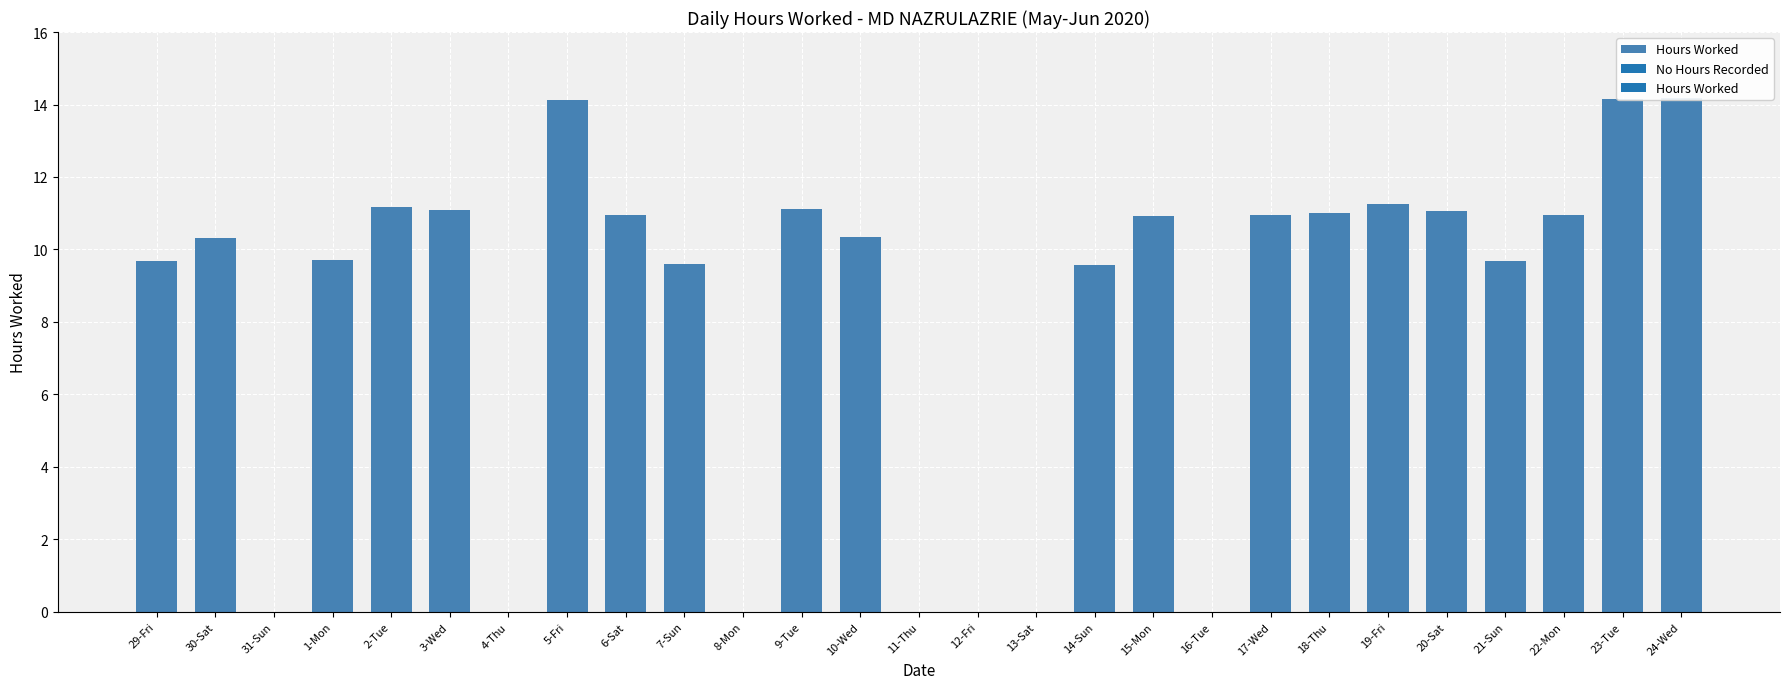

List the labels in order of value, largest first.

24-Wed, 23-Tue, 5-Fri, 19-Fri, 2-Tue, 9-Tue, 3-Wed, 20-Sat, 18-Thu, 6-Sat, 17-Wed, 22-Mon, 15-Mon, 10-Wed, 30-Sat, 1-Mon, 29-Fri, 21-Sun, 7-Sun, 14-Sun, 31-Sun, 4-Thu, 8-Mon, 11-Thu, 12-Fri, 13-Sat, 16-Tue